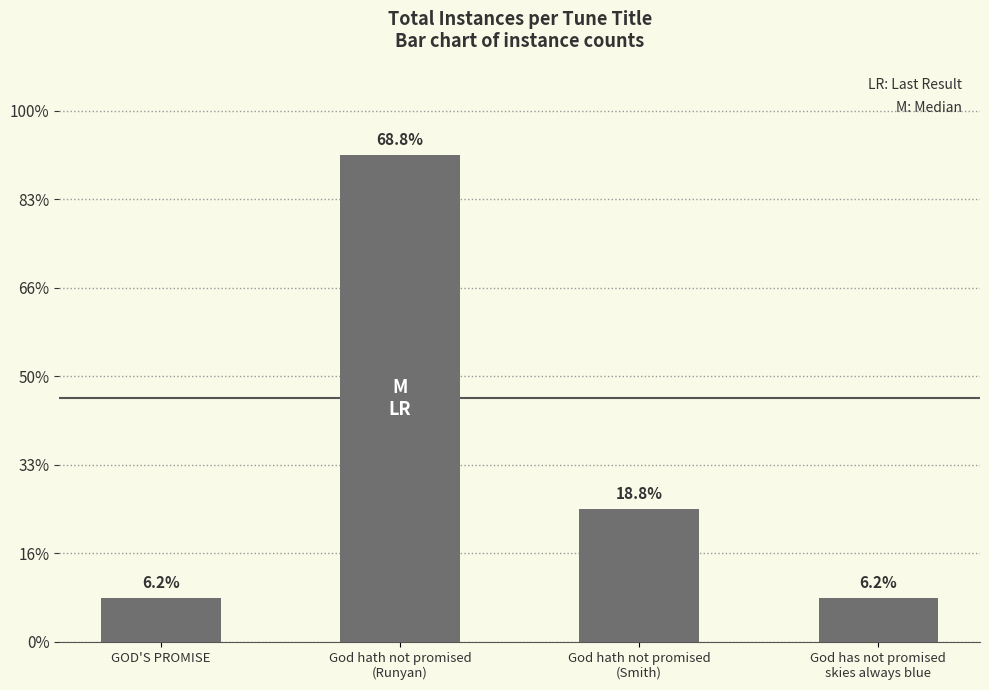

Reading left to right, what are all the values shown in this chart?

1	11	3	1